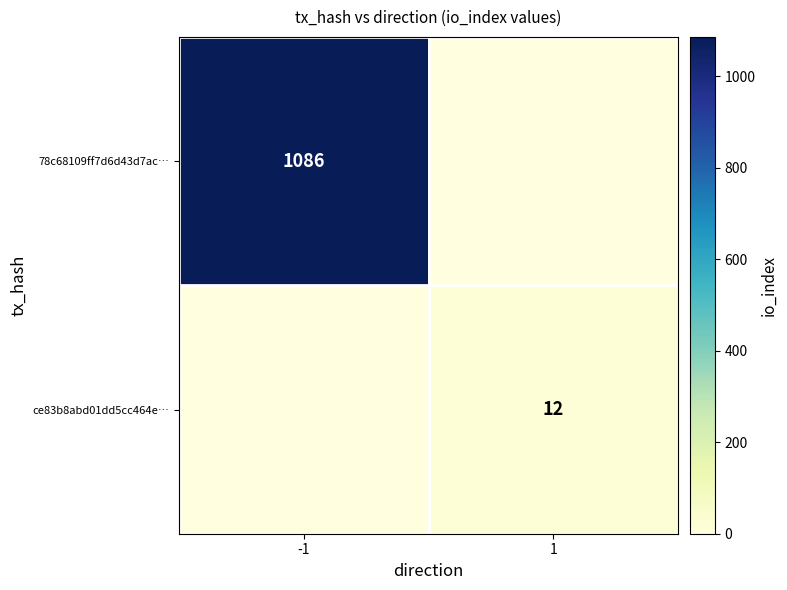

True or false: 78c68109ff7d6d43d7ac… has a value of 1086 at -1.

True